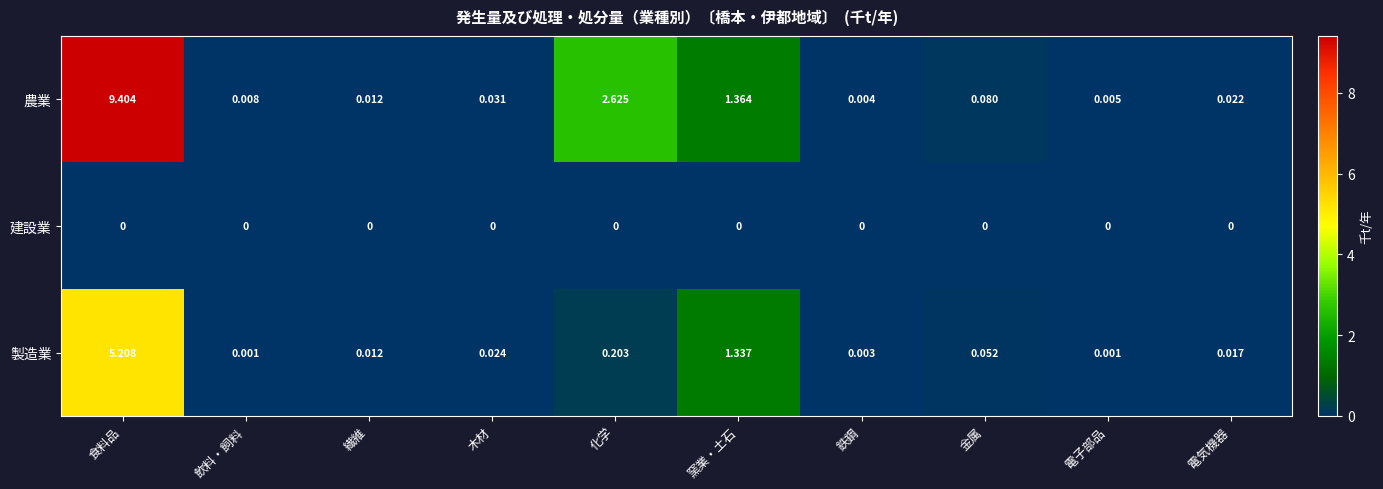

Which series changed the most between 金属 and 電子部品?

農業